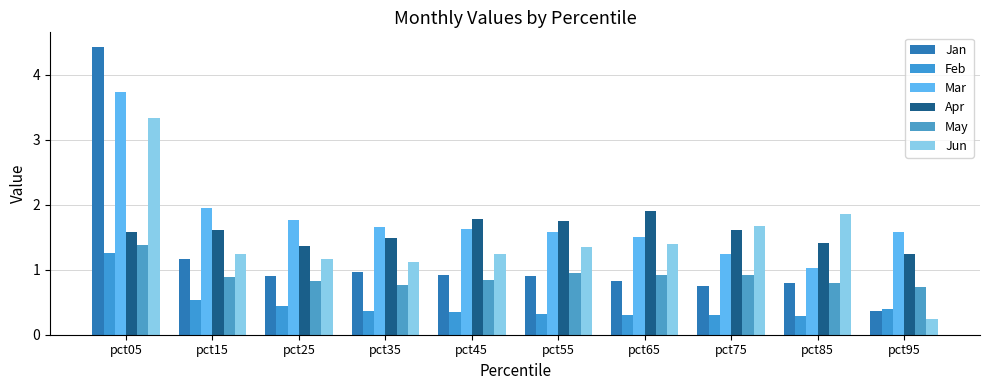

Count the number of data series in this chart.

6